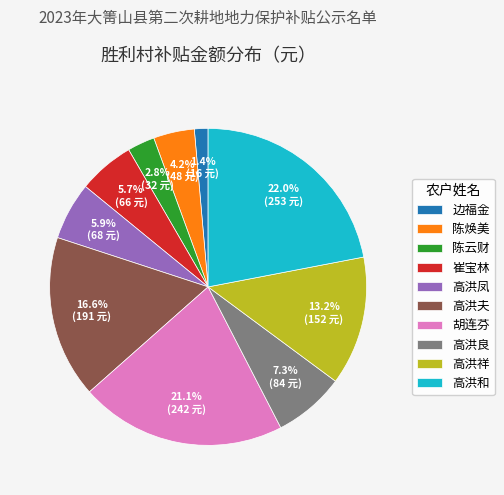

Does 陈云财 represent more than half of the total?

No